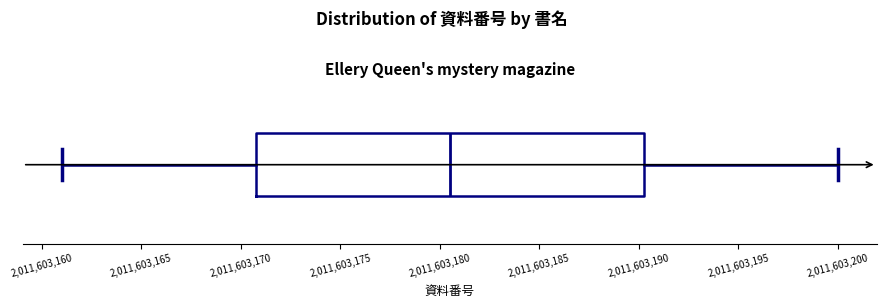

Read this box plot against the x-axis: the position of the median line, the range covered by the box, and the ends of both whiskers. The values are not printed on the chart, so give them approximately, as read against the axis.

median 2011603180.5, box 2011603171.0 to 2011603190.5, whiskers 2011603161.0 to 2011603200.0